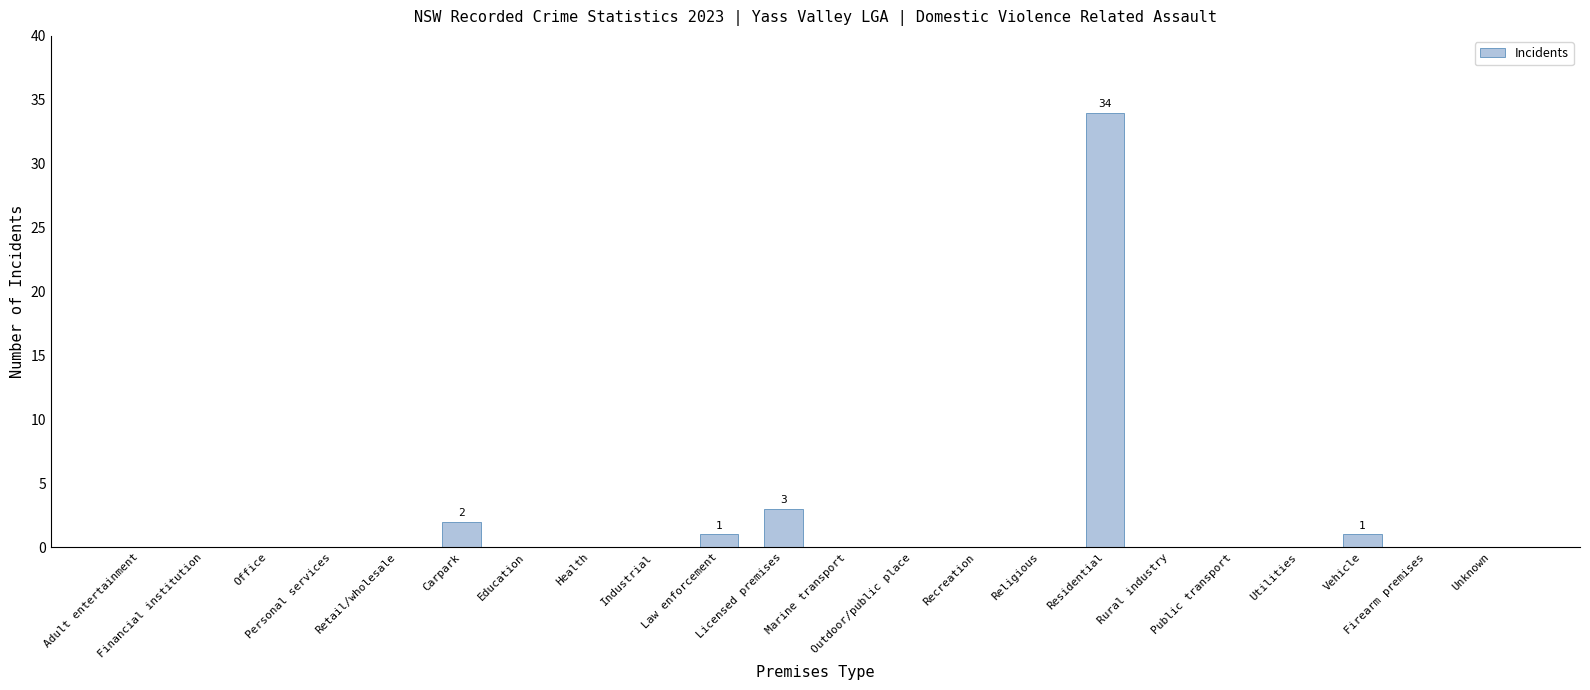

What is the change in value from Licensed premises to Rural industry?

-3